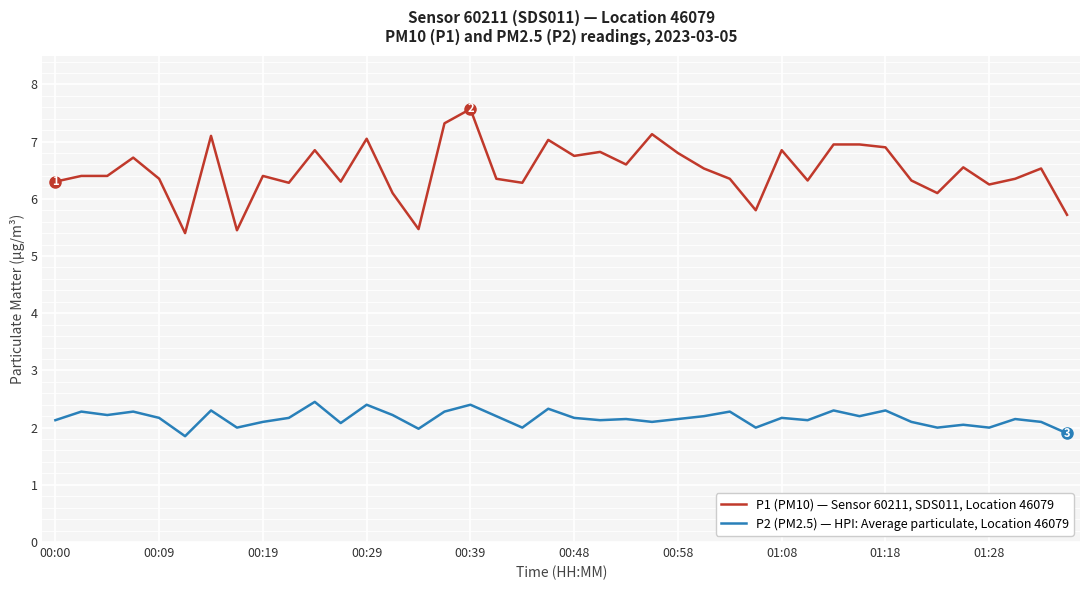

What is the highest value of the P1 (PM10) — Sensor 60211, SDS011, Location 46079 series?

7.6